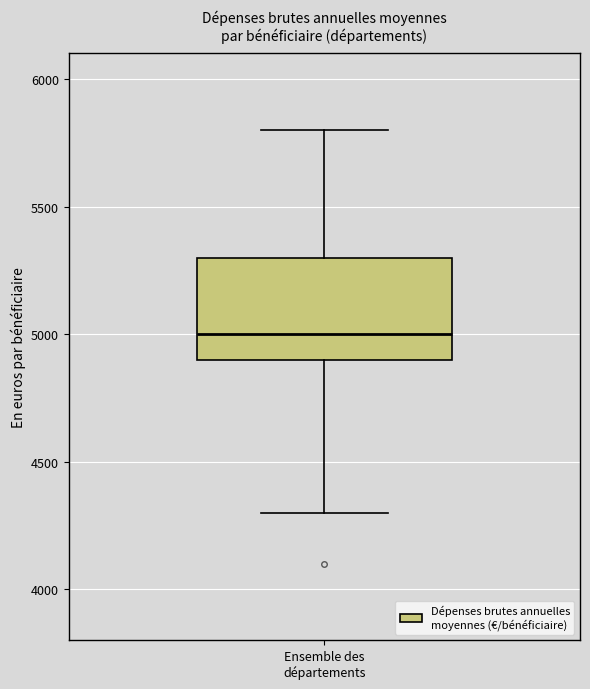

Transcribe this box plot: give where the median line is, the range the box spans, and where the two whiskers end, as read against the y-axis. The values are not printed on the chart, so give them approximately, as read against the axis.

median 5000, box 4900 to 5300, whiskers 4300 to 5800